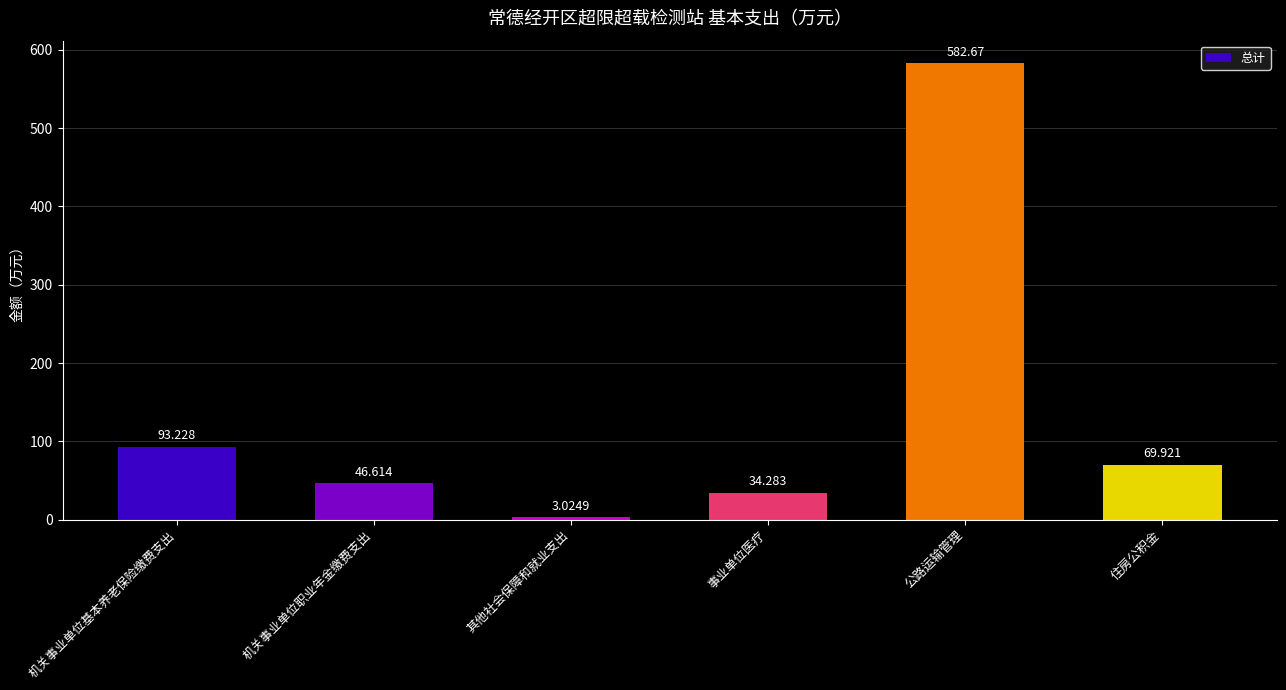

Where is the data nearest to the value 292?

机关事业单位基本养老保险缴费支出